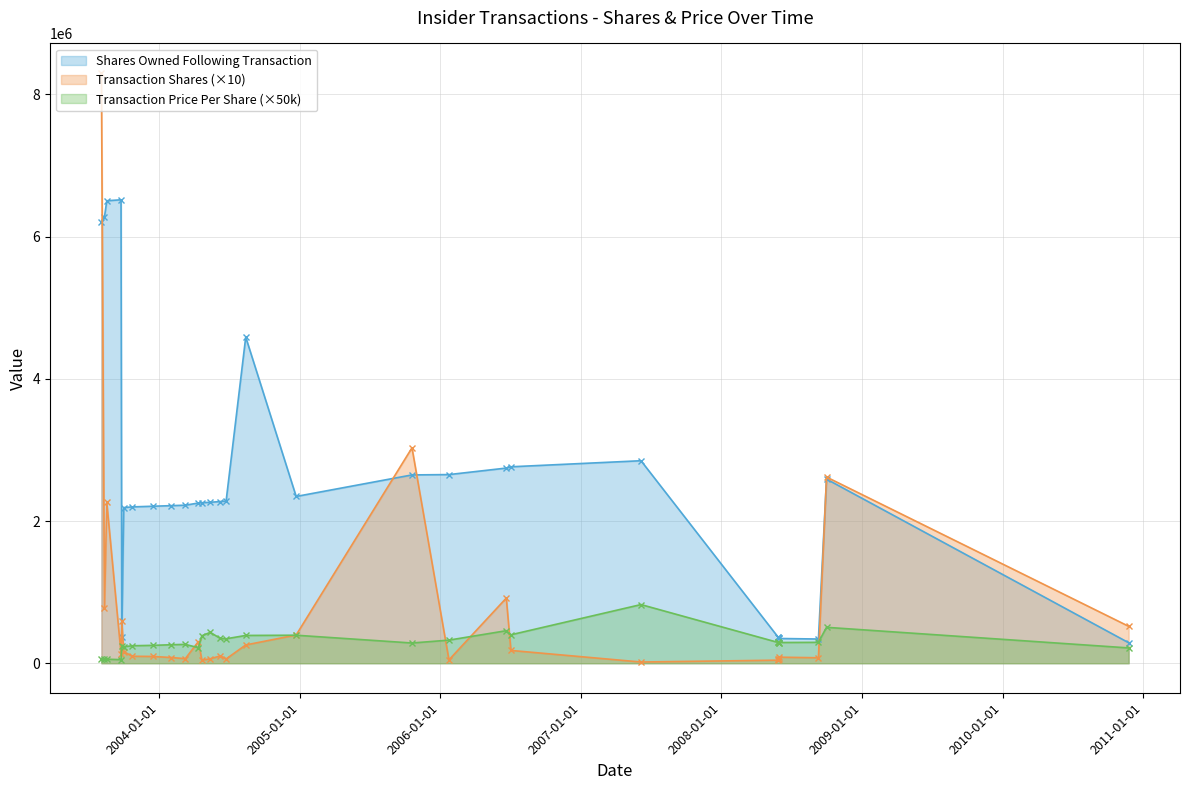

Is it true that Transaction Price Per Share equals 13.8 at 2008-09-30?

False